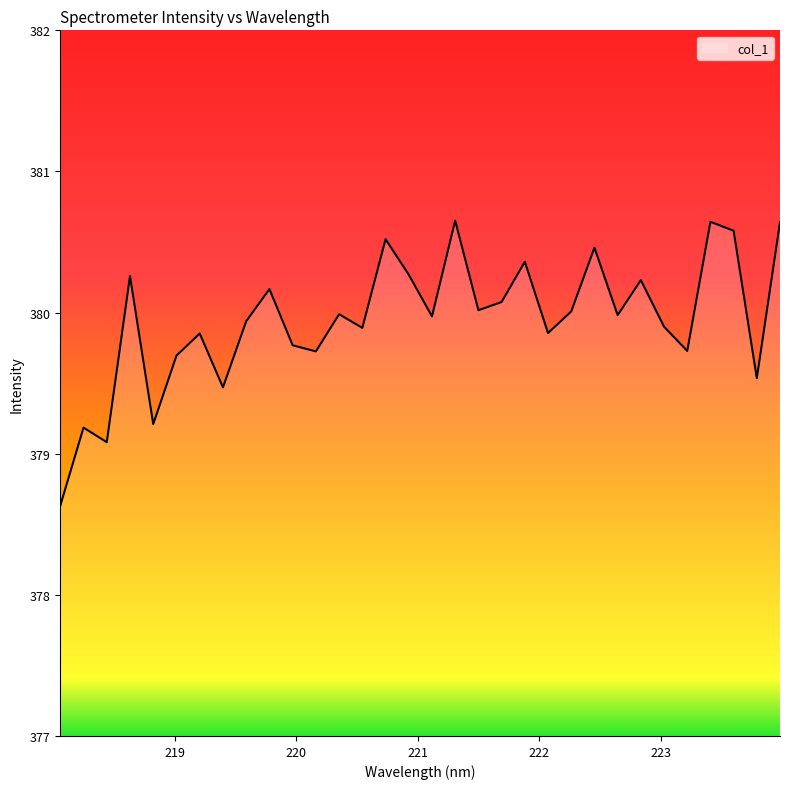

How many interior local peaks (higher than both neighbors) does the data have?

11